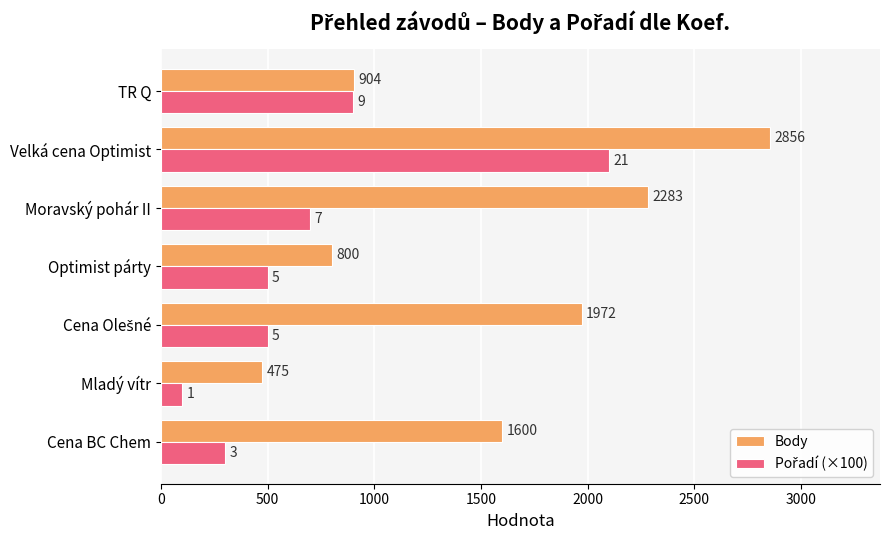

What is the total value across all series at Mladý vítr?

575